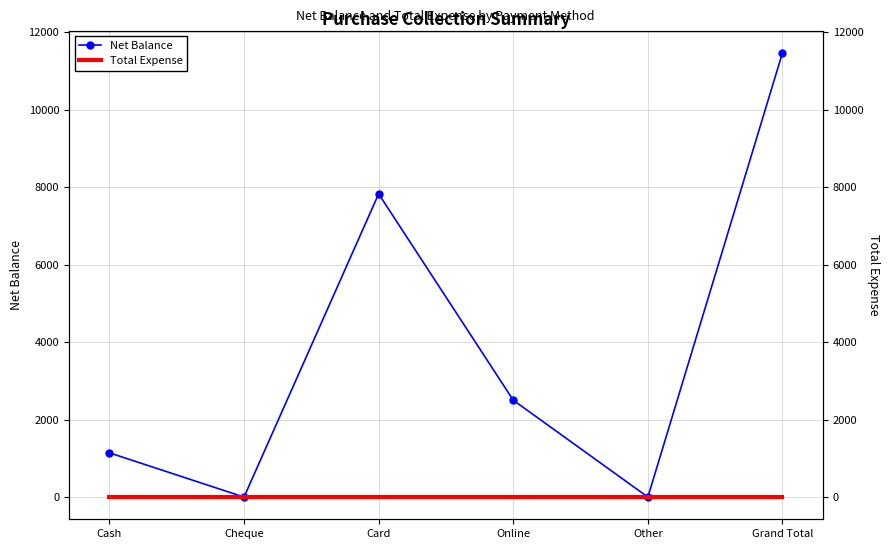

True or false: Total Expense and Net Balance cross at least once.

False